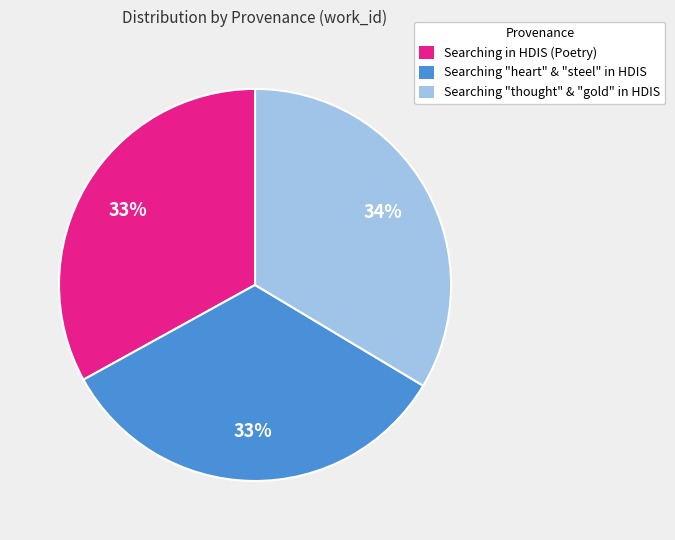

Approximately how many times larger is the value at Searching "thought" & "gold" in HDIS compared to Searching "heart" & "steel" in HDIS?

1.0